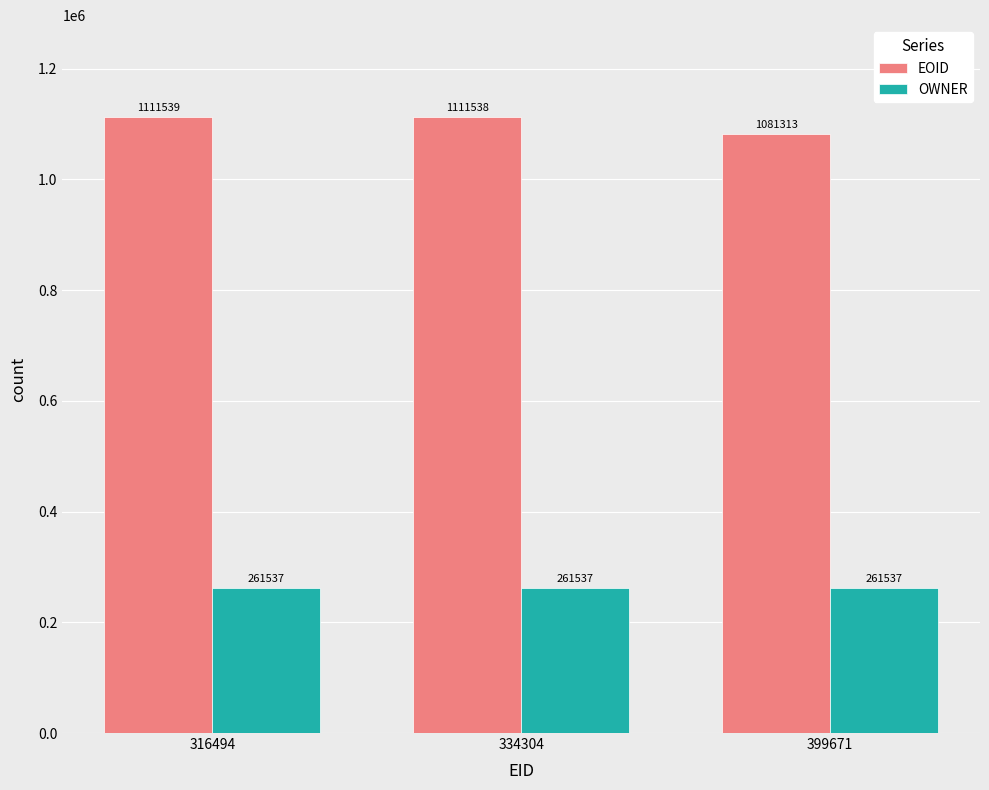

How many groups of bars are there?

3